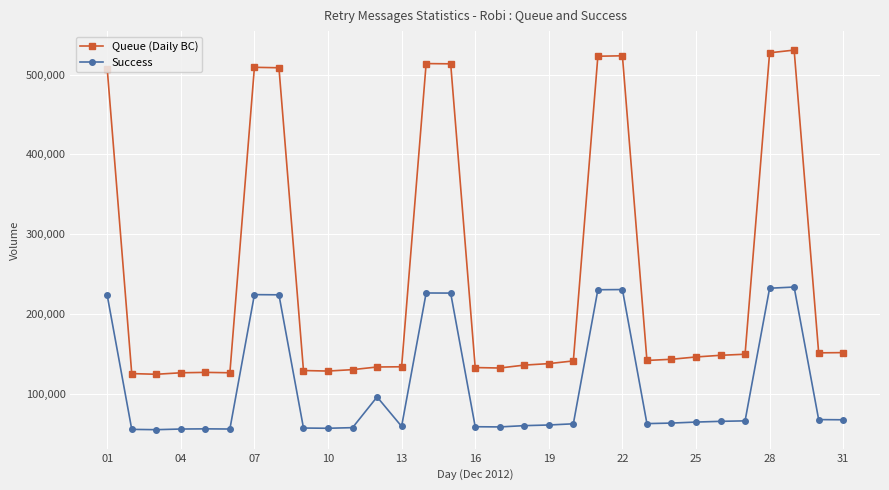

Rank the series by their maximum value, from highest to lowest.

Queue (Daily BC), Success